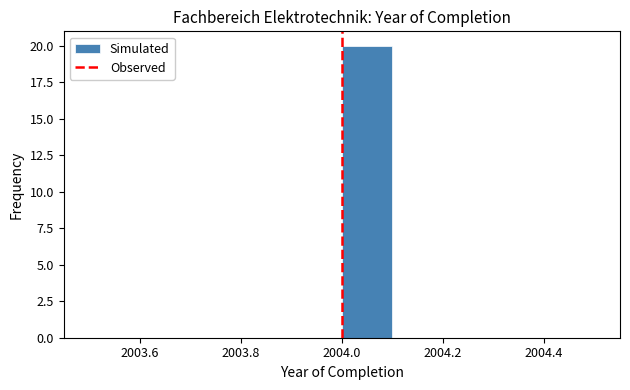

How tall is the bar that spans 2004.0 to 2004.1 on the x-axis? The values are not printed on the chart, so give them approximately, as read against the axis.

20